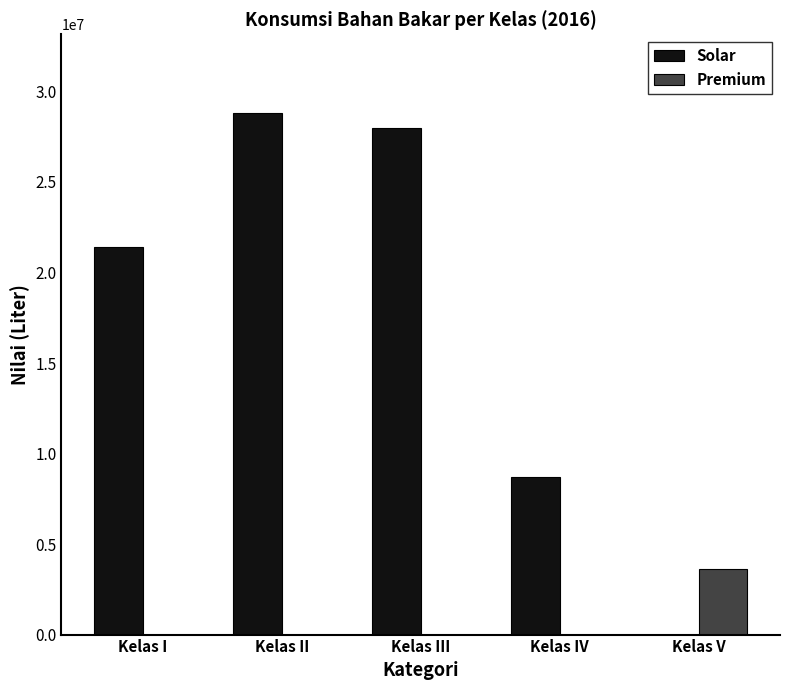

How many series are shown in this chart?

2